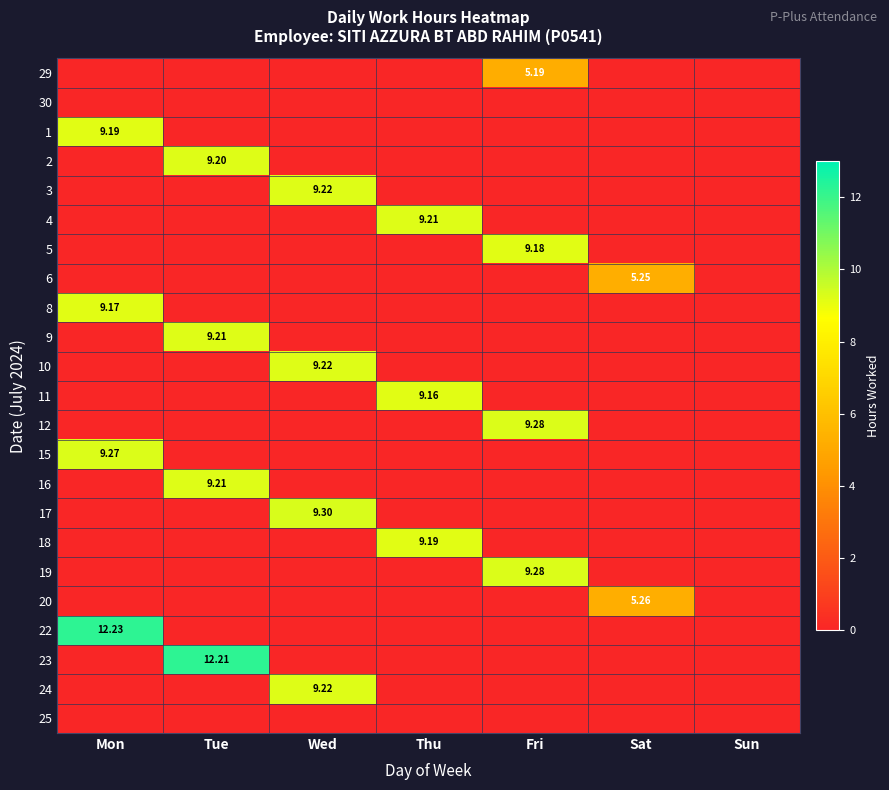

At which category does the chart reach its peak across all series?

Mon